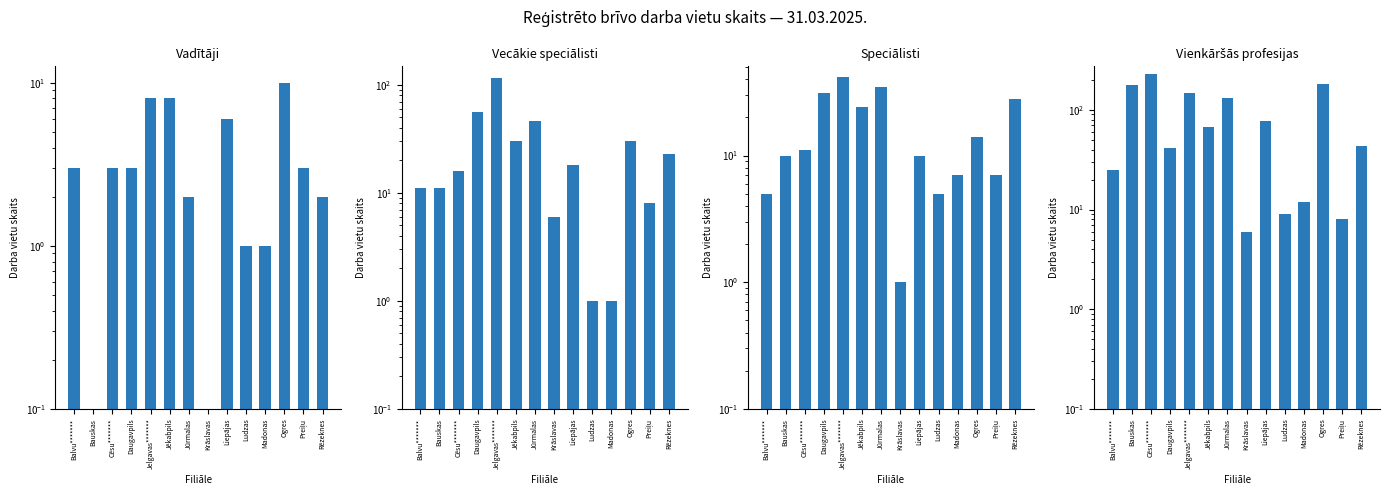

What is the difference between the second highest and minimum values in the Vadītāji series?

7.9